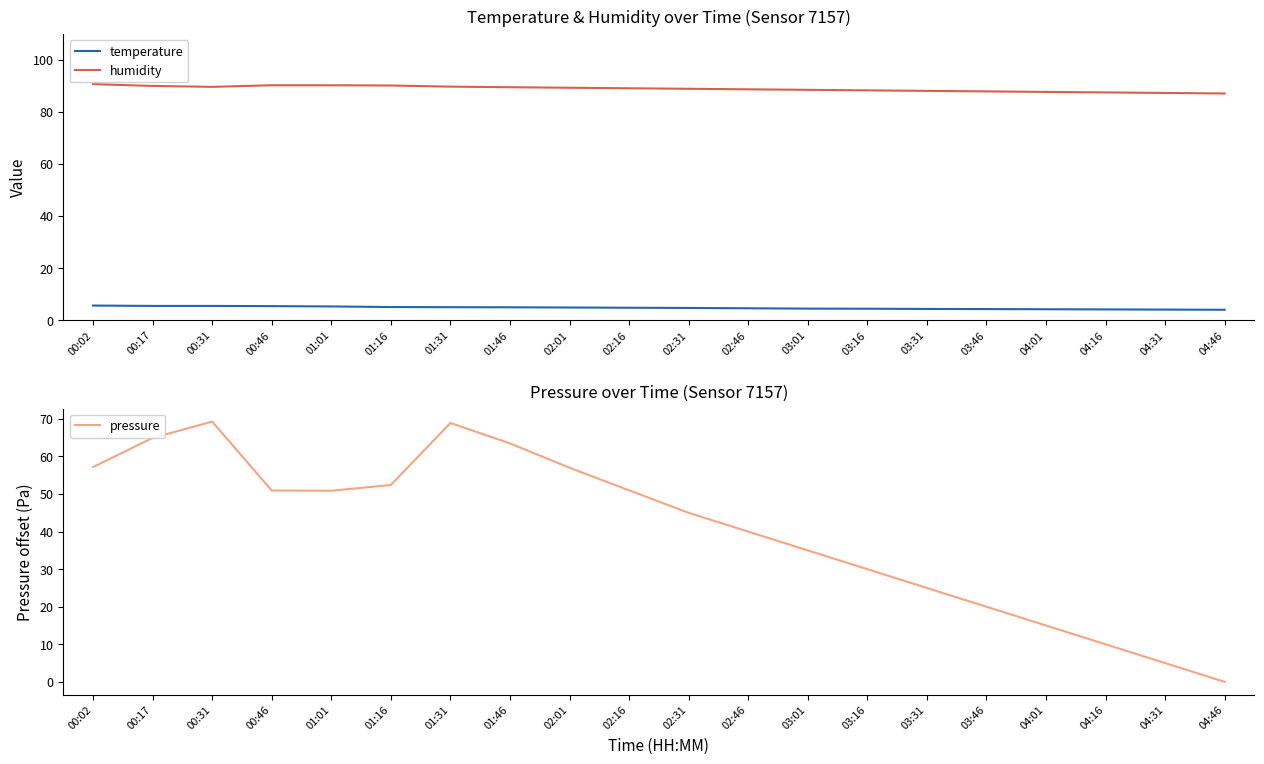

Between 03:31 and 04:16, which is larger?

03:31